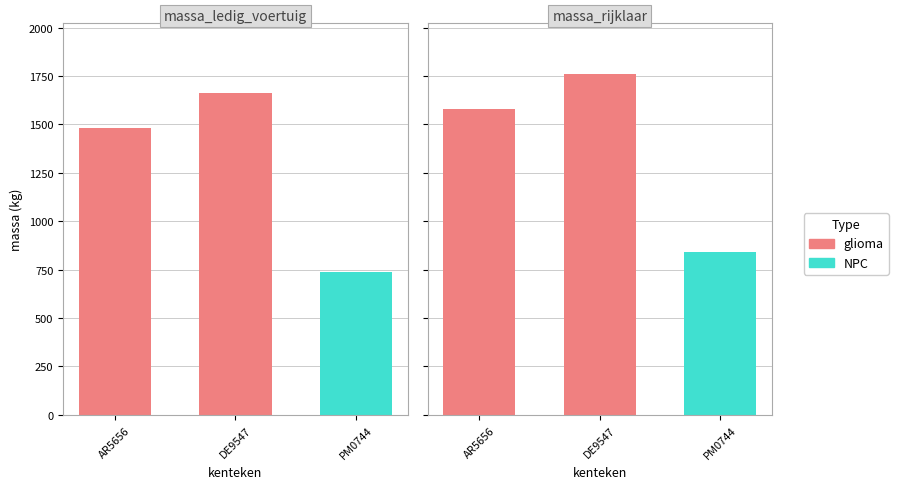

Which series changed the most between DE9547 and PM0744?

massa_ledig_voertuig